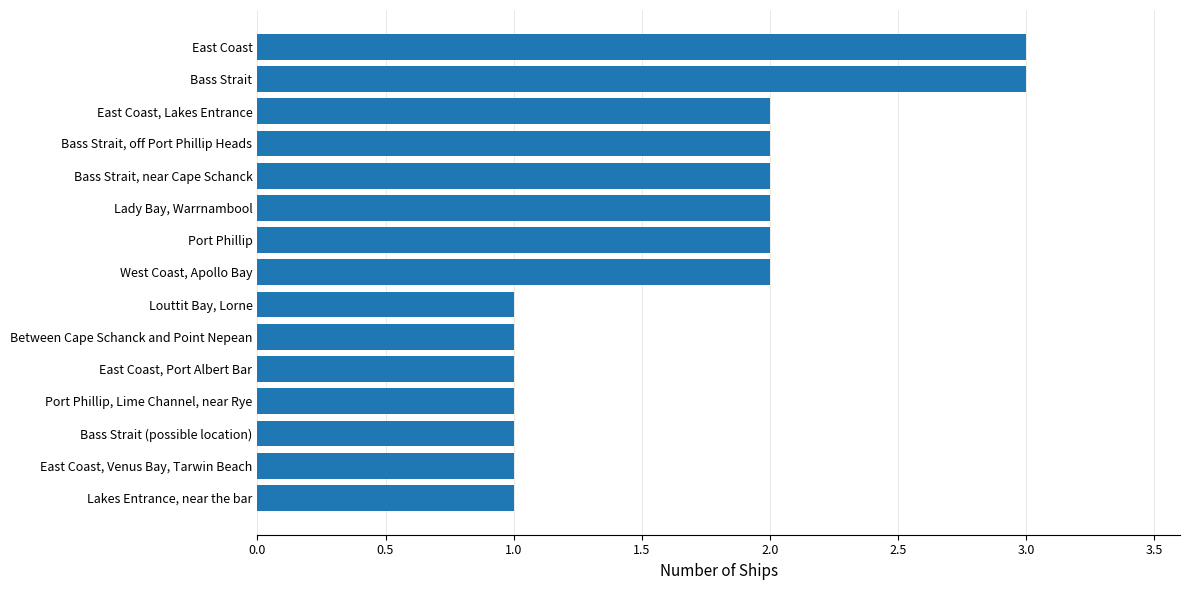

Count the values in the range 1 to 2.

13